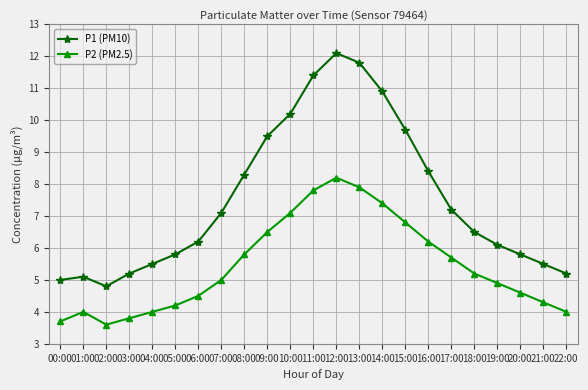

Does the chart display data point markers on the line(s)?

Yes